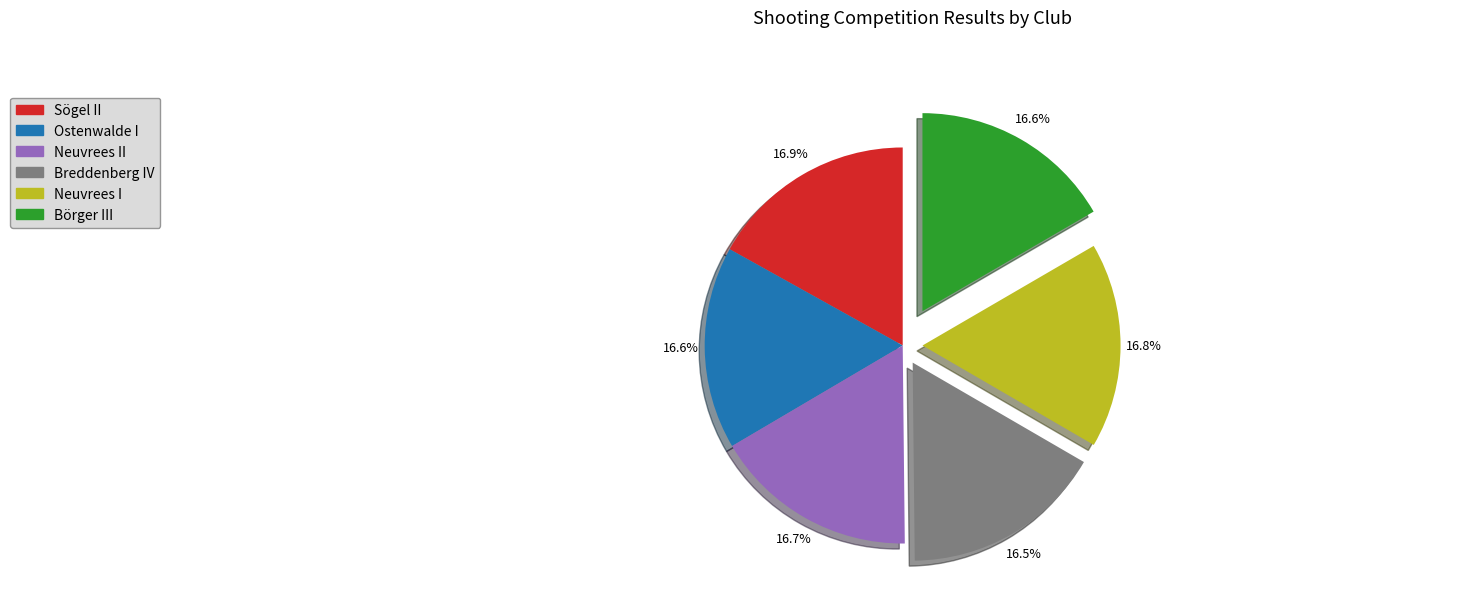

Is there a majority slice in this chart?

No